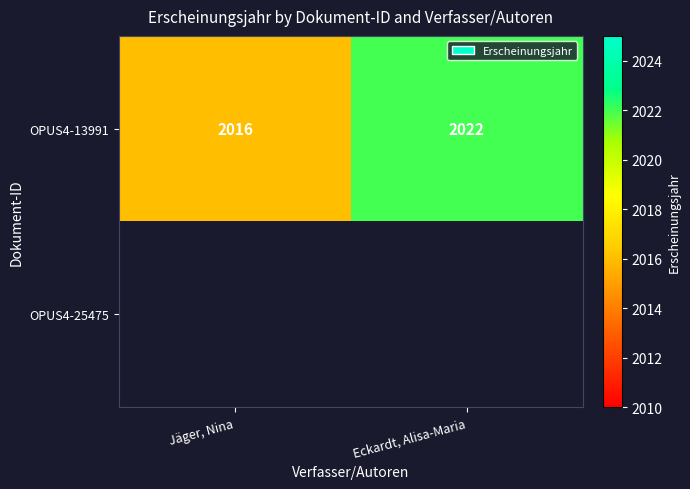

What is the average value of the OPUS4-13991 series?

2019